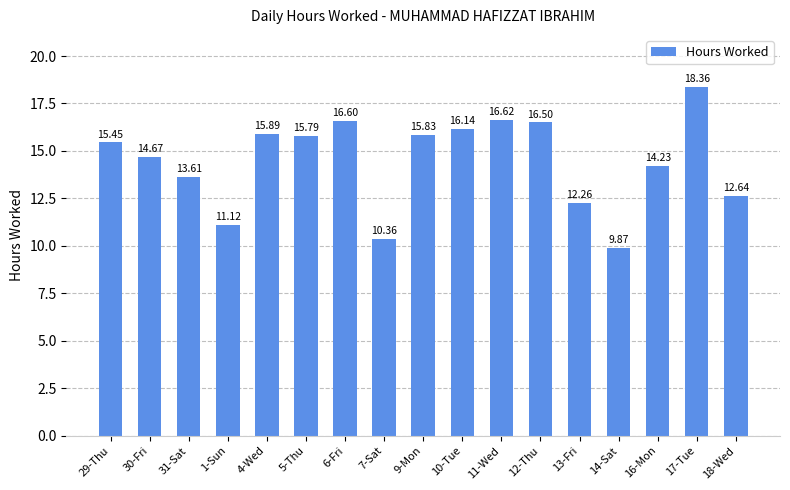

What is the maximum value shown in the chart?

18.4